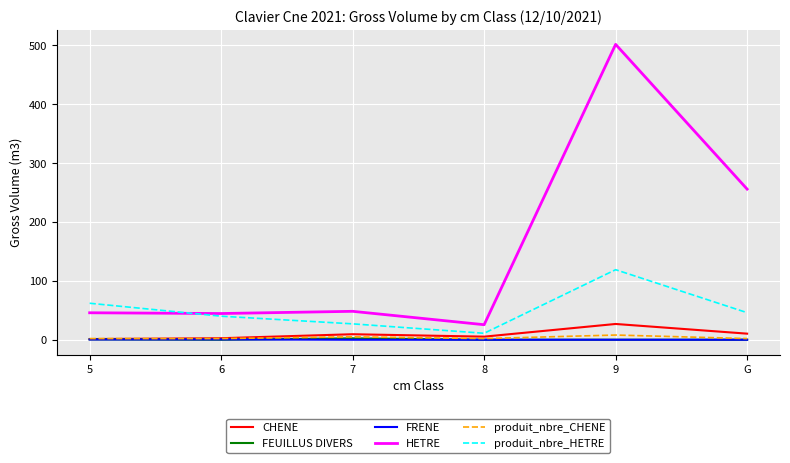

True or false: HETRE and FRENE intersect in this chart.

False